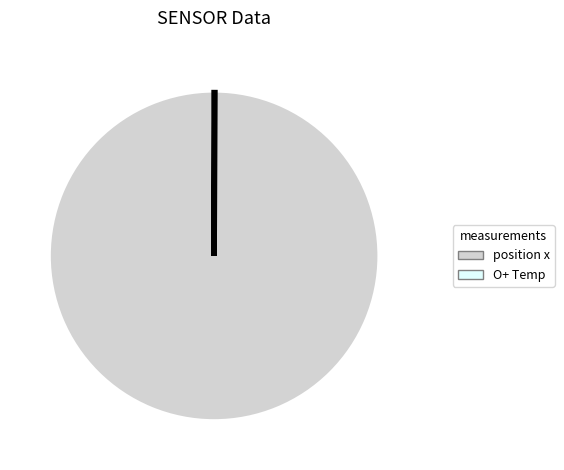

Is there any slice that represents more than half of the pie?

Yes